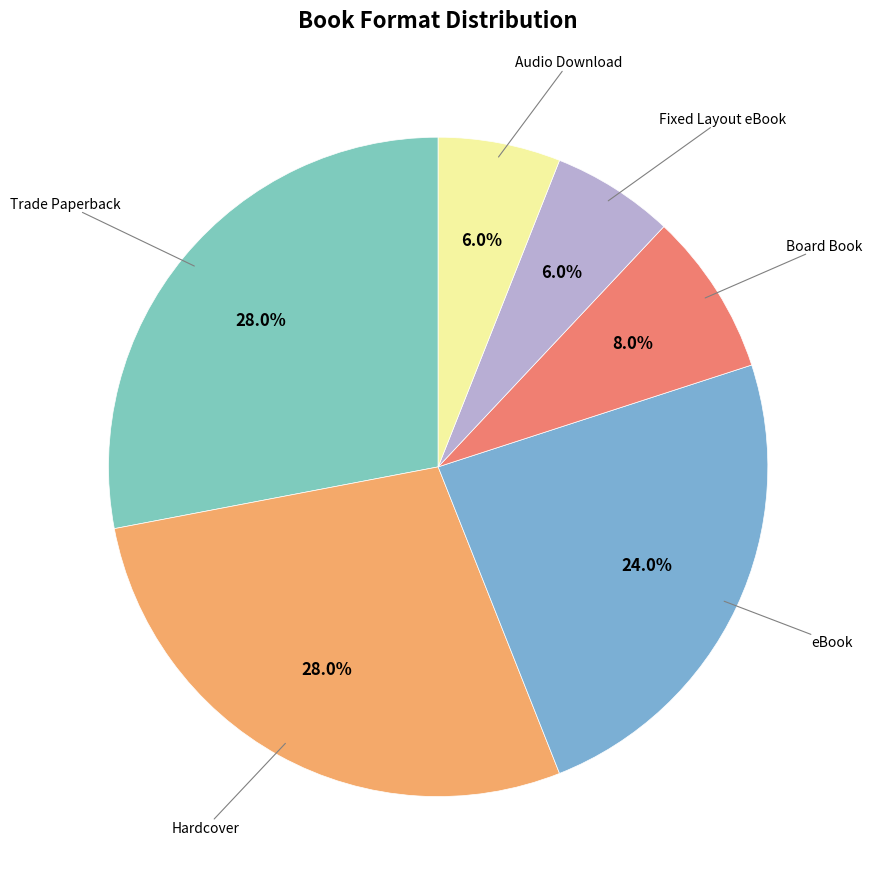

Which category has the biggest portion of the pie?

Trade Paperback